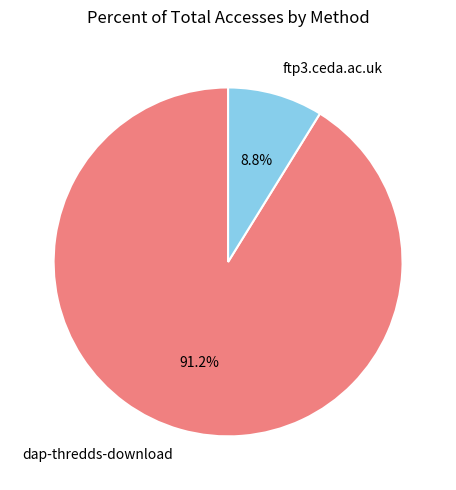

To the nearest percent, what percentage of the pie is ftp3.ceda.ac.uk?

9%